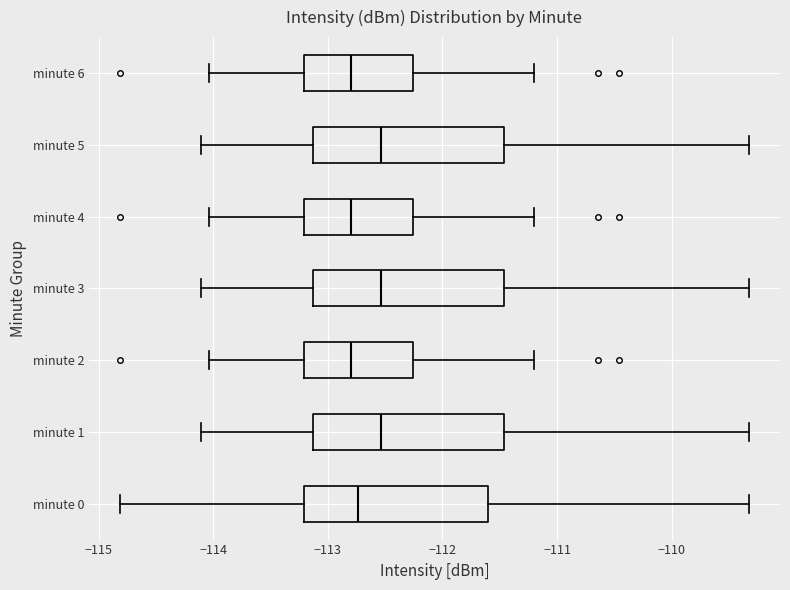

Where does the median line of the box for minute 5 sit on the x-axis? The values are not printed on the chart, so give them approximately, as read against the axis.

-112.5